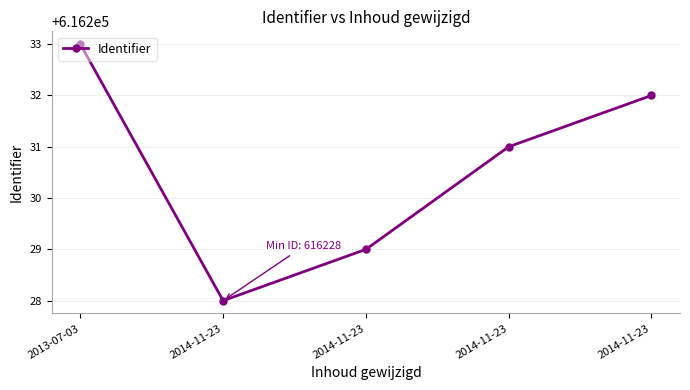

How many lines are shown in the chart?

1